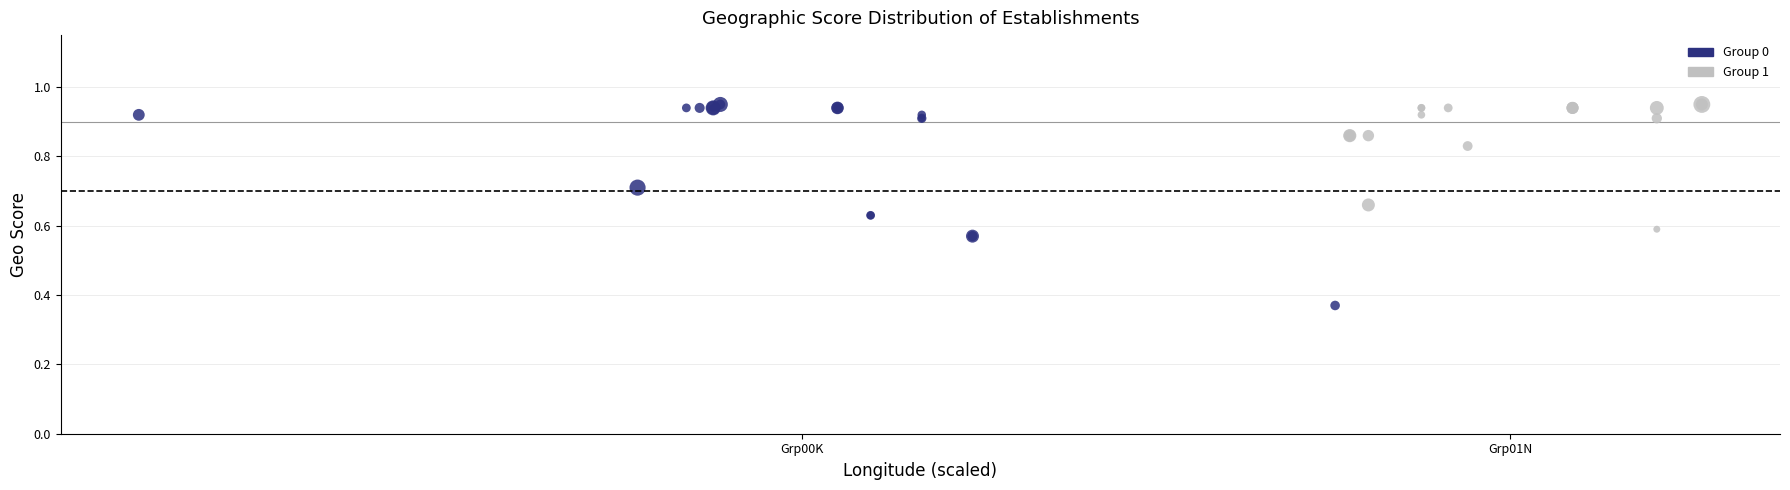

Which series has the widest spread of Y values?

Group 0